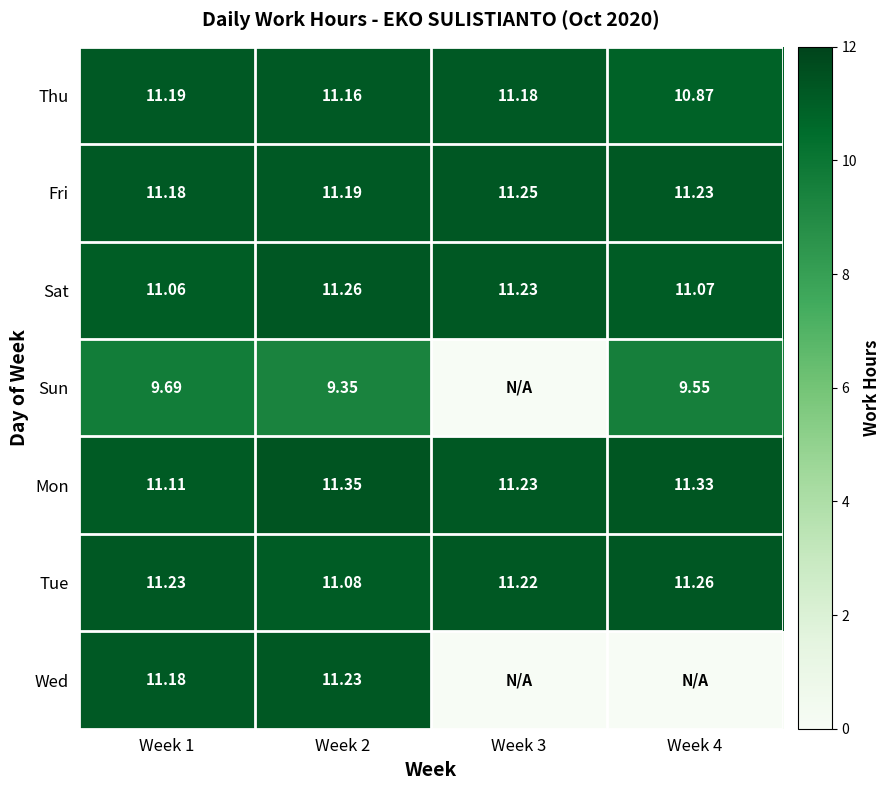

How many series are shown in this chart?

7